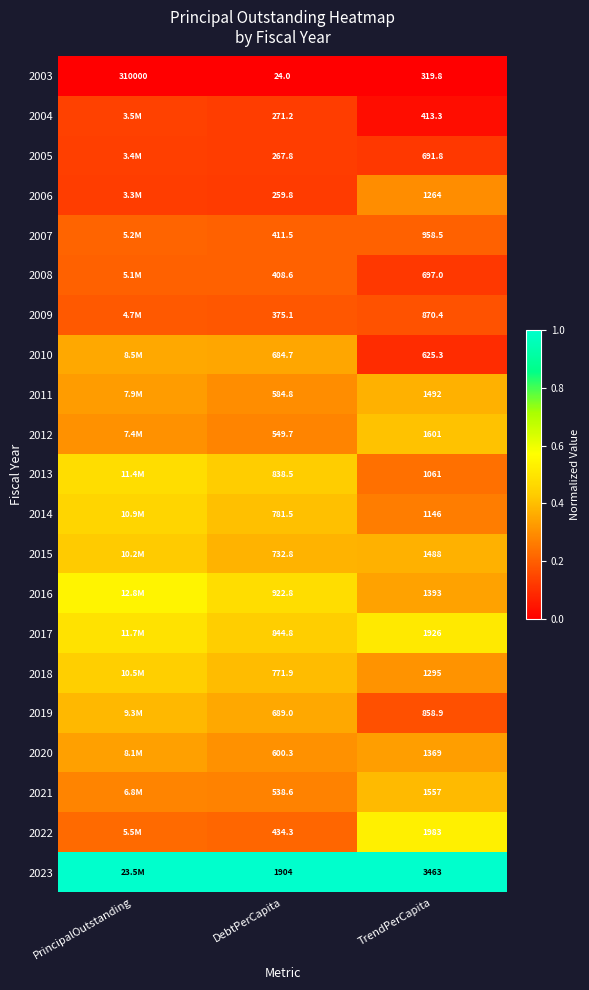

At which label does 2003 first exceed 319?

PrincipalOutstanding